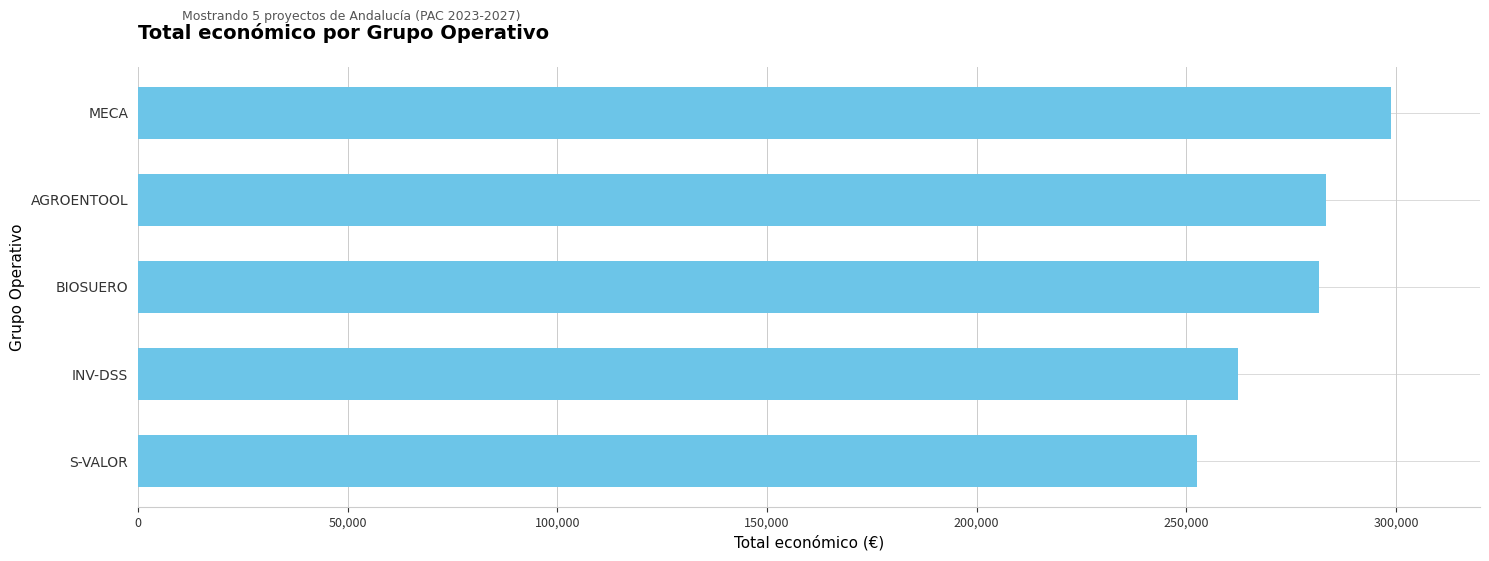

Reading bottom to top, what are all the values shown in this chart?

252456	262252	281639	283310	298853